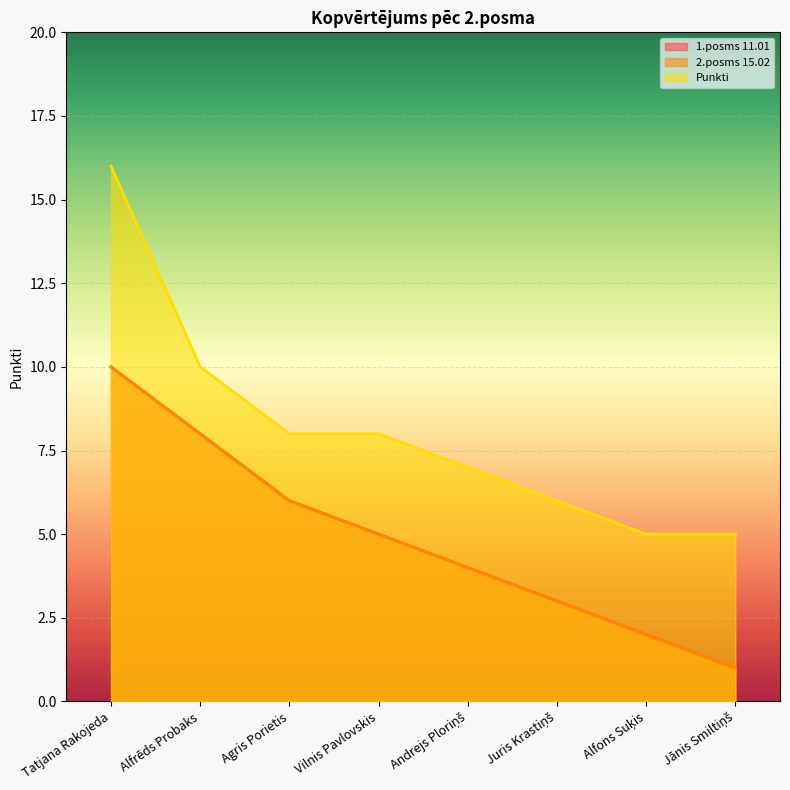

True or false: Punkti and 2.posms 15.02 intersect in this chart.

False